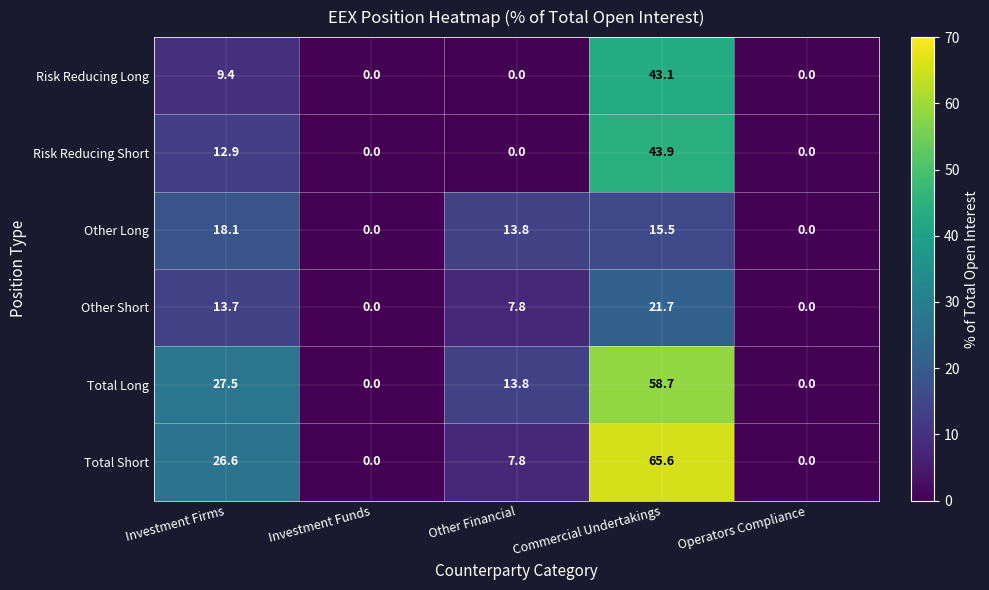

What is the maximum value for Risk Reducing Long?

43.1